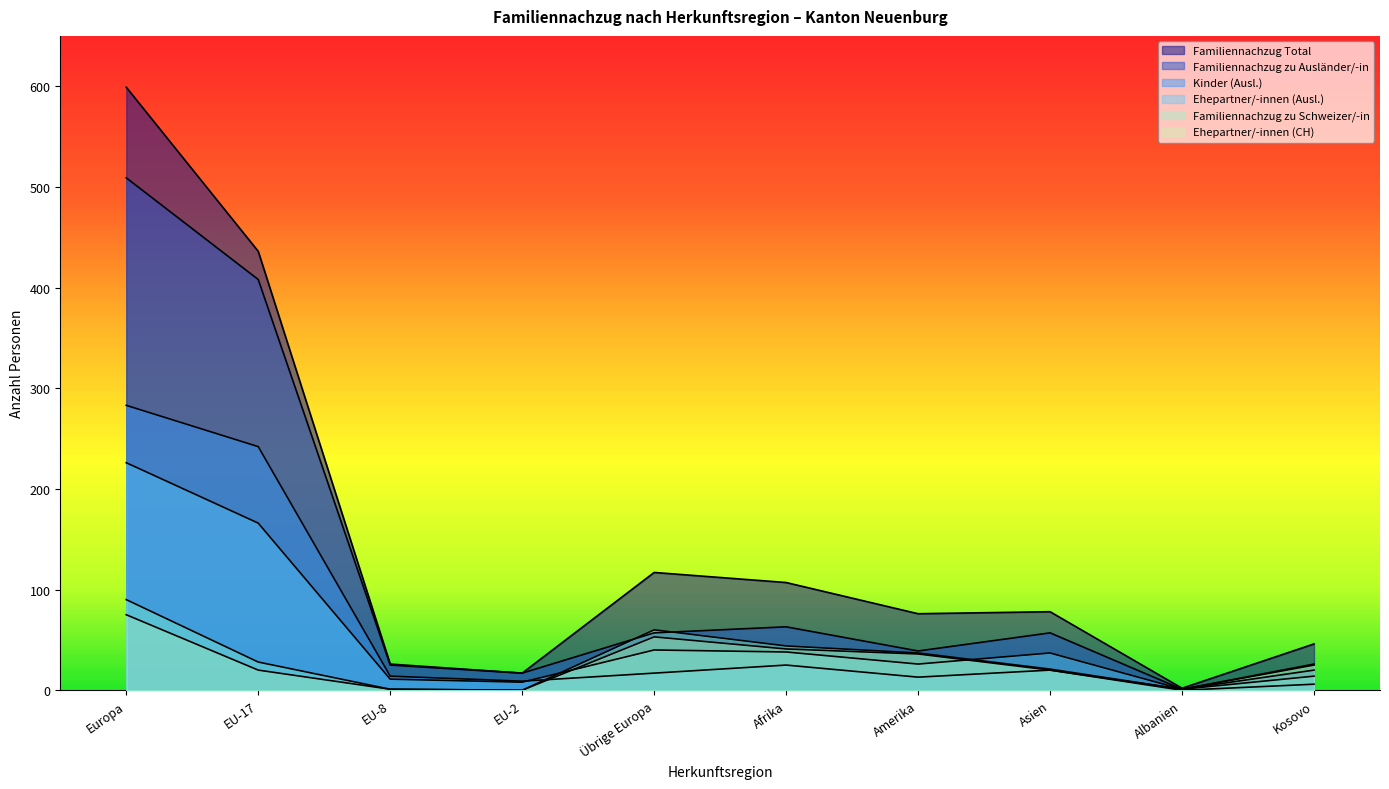

In Familiennachzug zu Schweizer/-in, how many points are higher than both neighbors (excluding endpoints)?

1